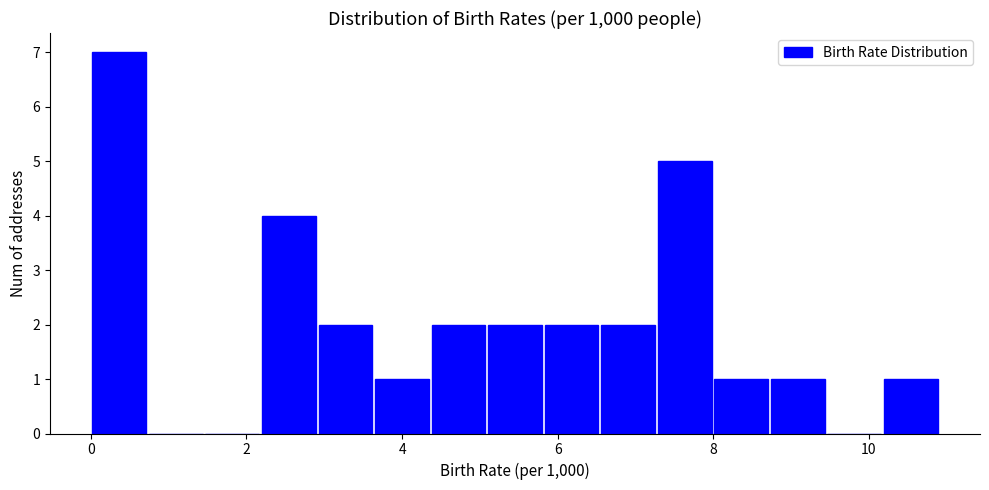

Around what value on the x-axis is the tallest bar? Give the approximate position of its centre, as read against the axis.

0.4